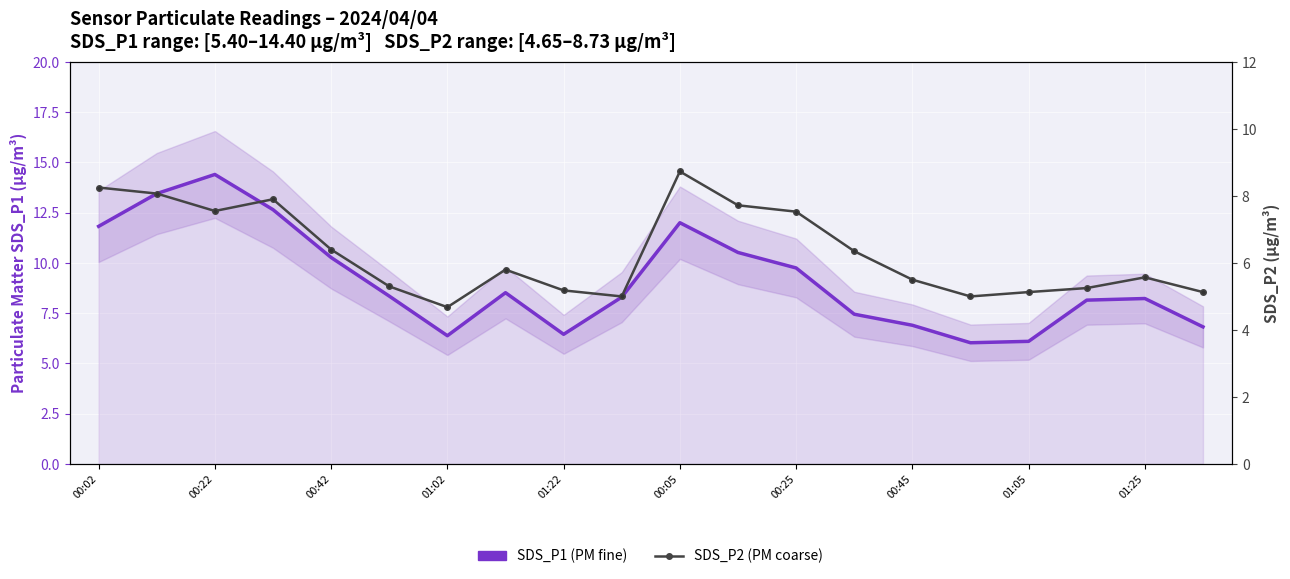

The value of SDS_P1 (PM fine) at 00:05 is 13.6. True or false?

False